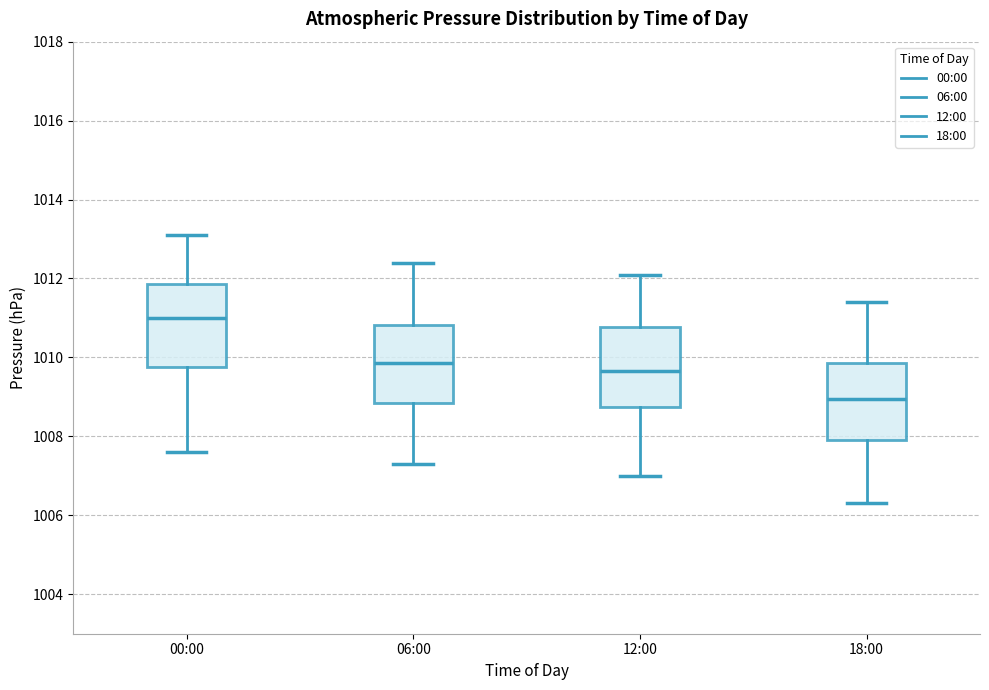

Where is the upper edge of the box for 00:00 on the y-axis? The values are not printed on the chart, so give them approximately, as read against the axis.

1011.8